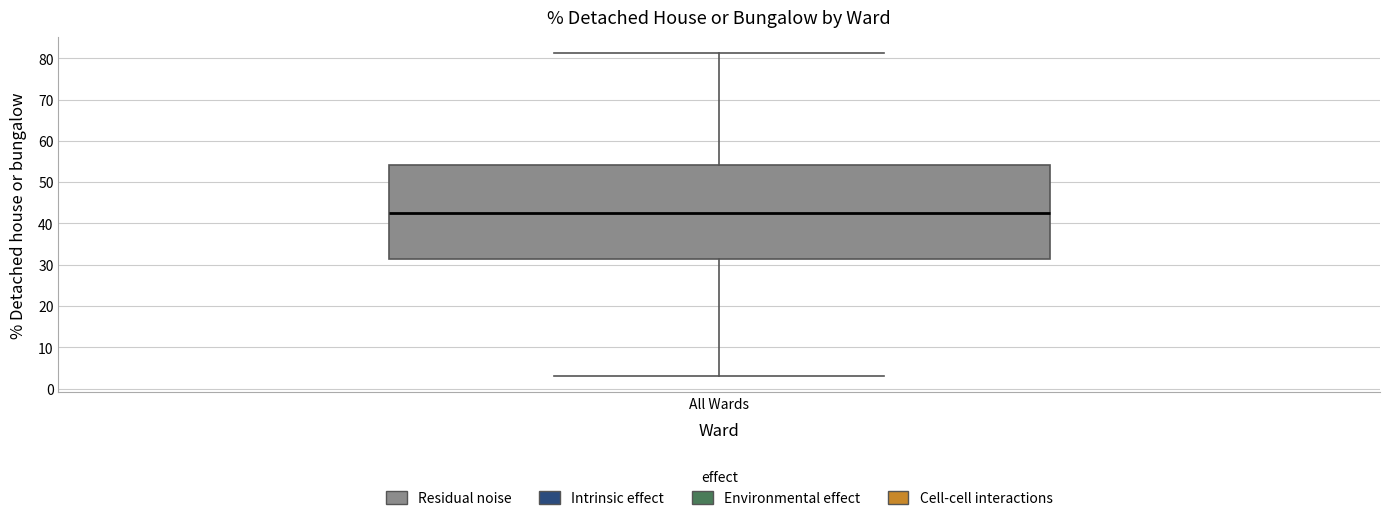

Transcribe this box plot: give where the median line is, the range the box spans, and where the two whiskers end, as read against the y-axis. The values are not printed on the chart, so give them approximately, as read against the axis.

median 43, box 31 to 54, whiskers 3 to 81